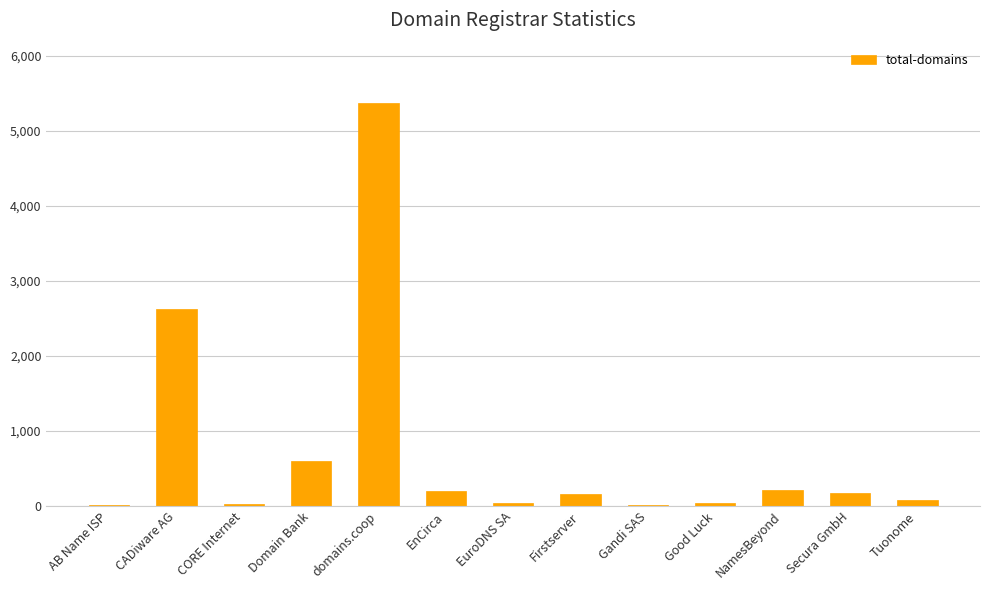

What is the sum of all values?

9549